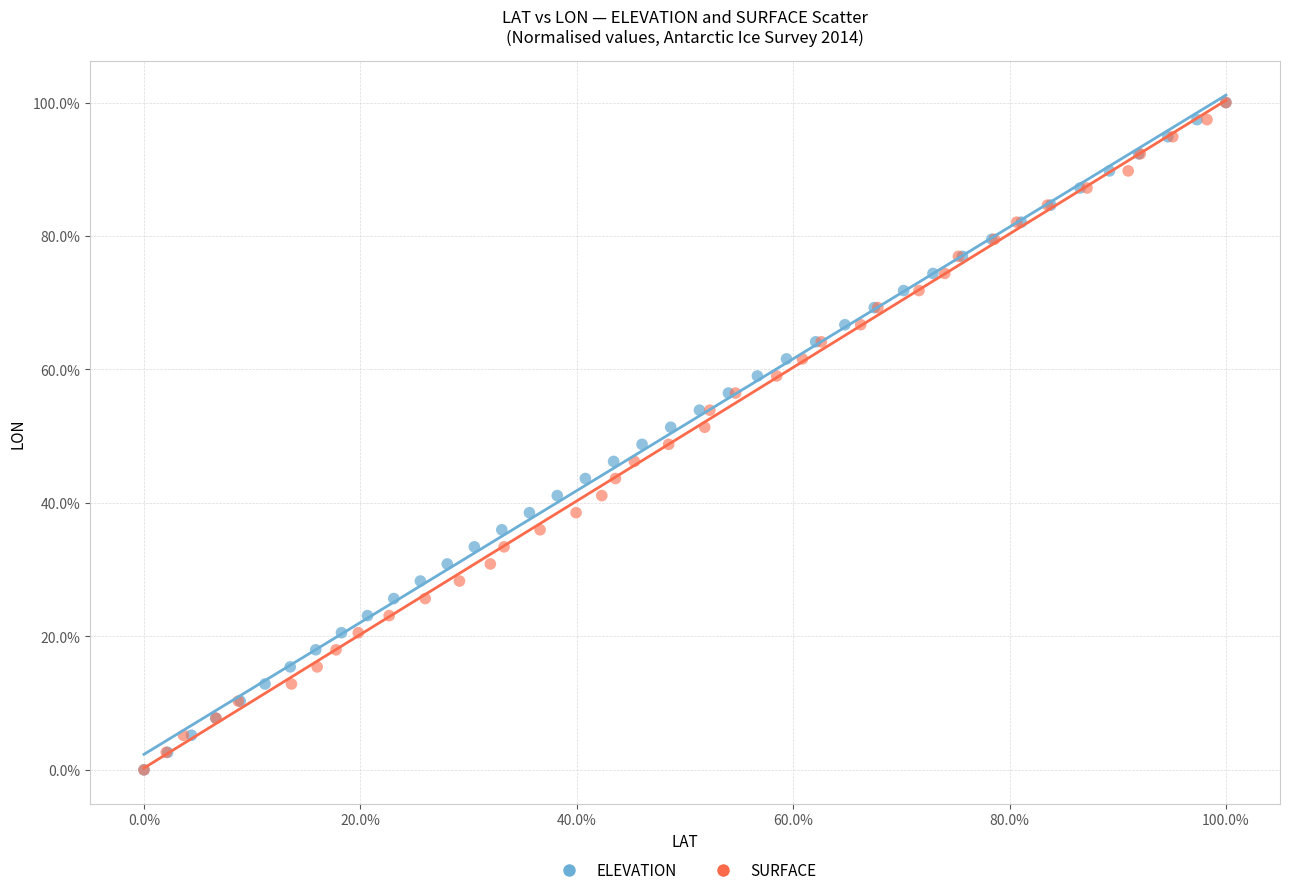

What are all the series names shown in the legend?

ELEVATION, SURFACE